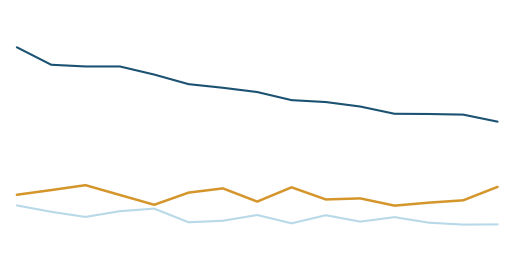

Does the chart have visible grid lines?

No